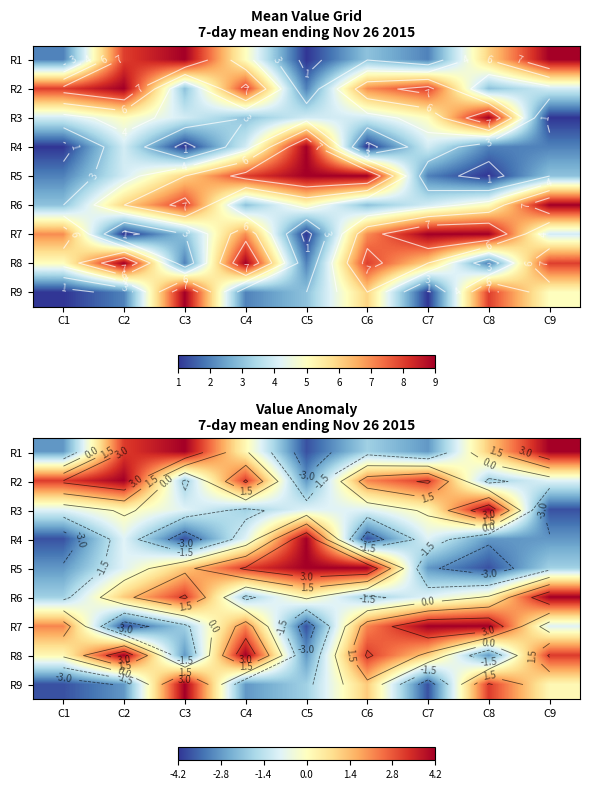

Is the value of R2 at C3 greater than the value of R7 at C7?

No